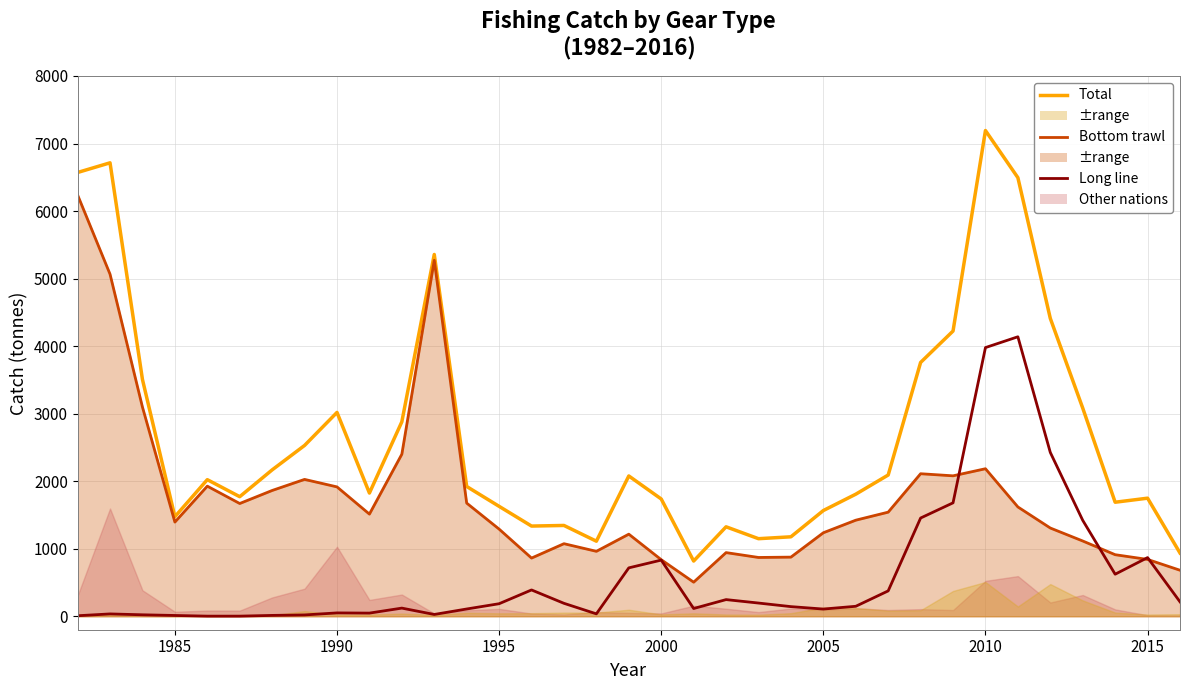

Rank the series by their average value, from lowest to highest.

Long line, Bottom trawl line, Total